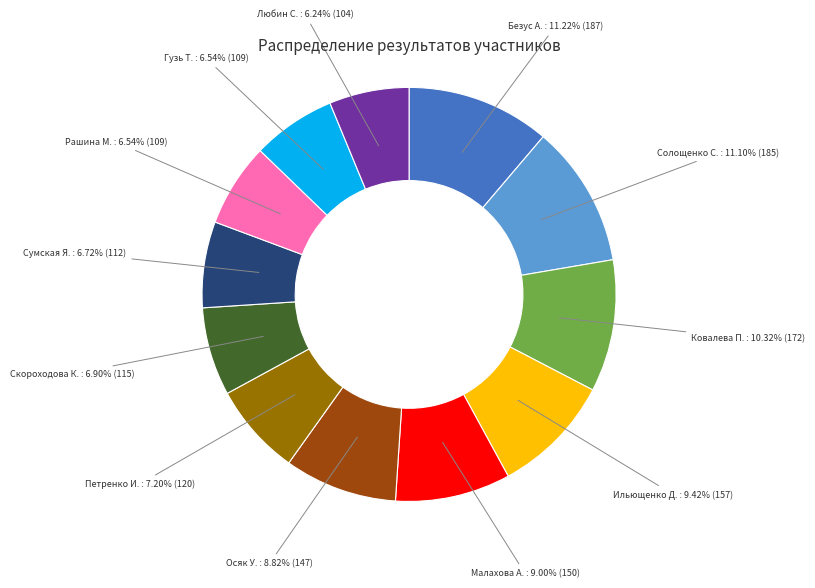

Do Скороходова К. and Петренко И. together represent more than half of the pie?

No